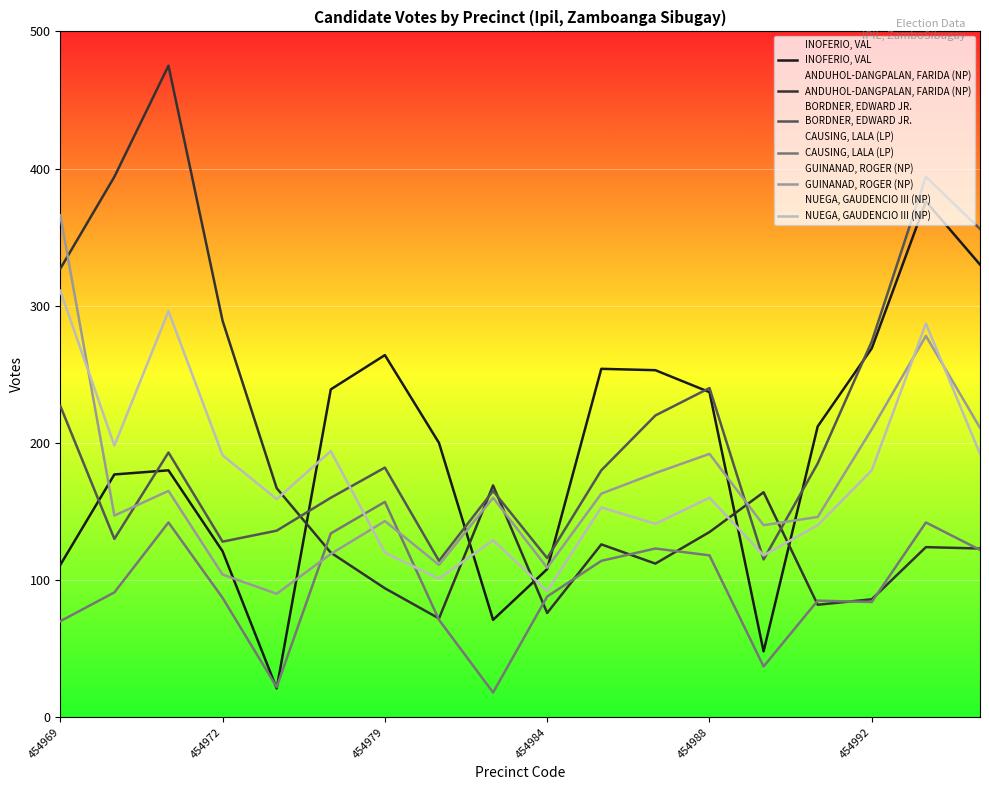

How many times do NUEGA, GAUDENCIO III (NP) and ANDUHOL-DANGPALAN, FARIDA (NP) cross each other?

5